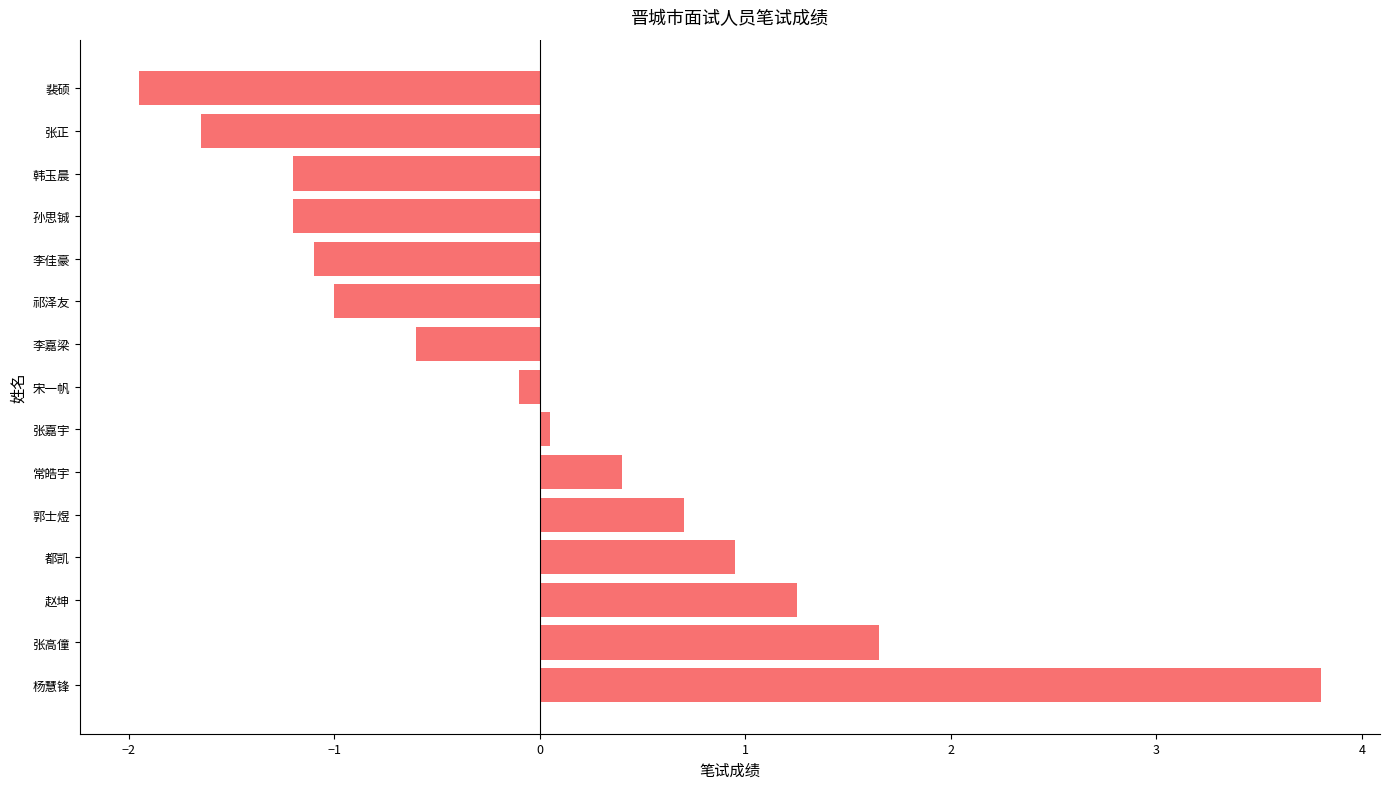

True or false: the data shows -1.6 at 张正.

True